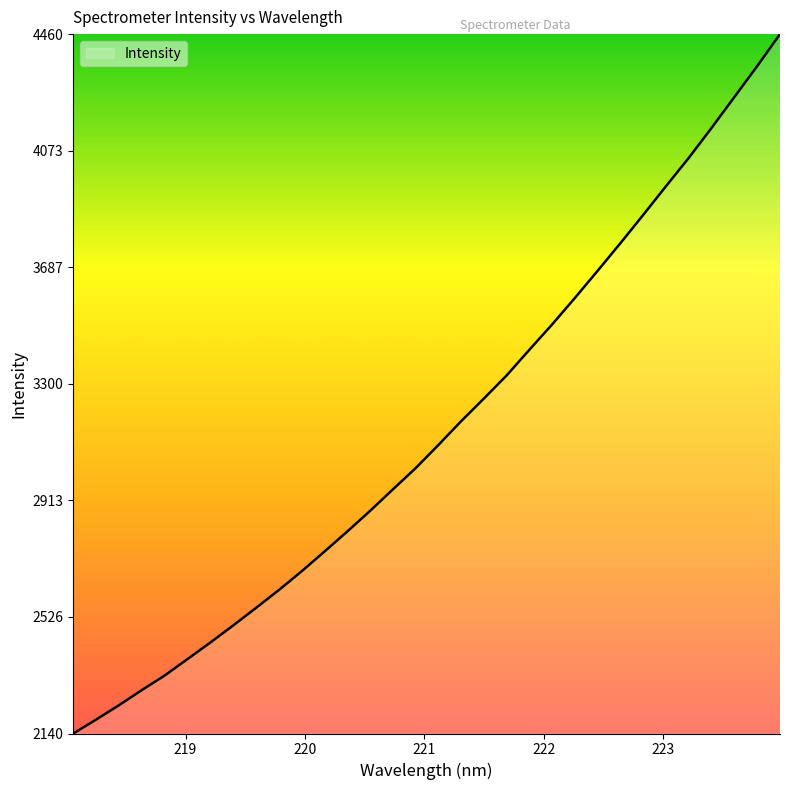

What is the maximum value shown in the chart?

4460.5